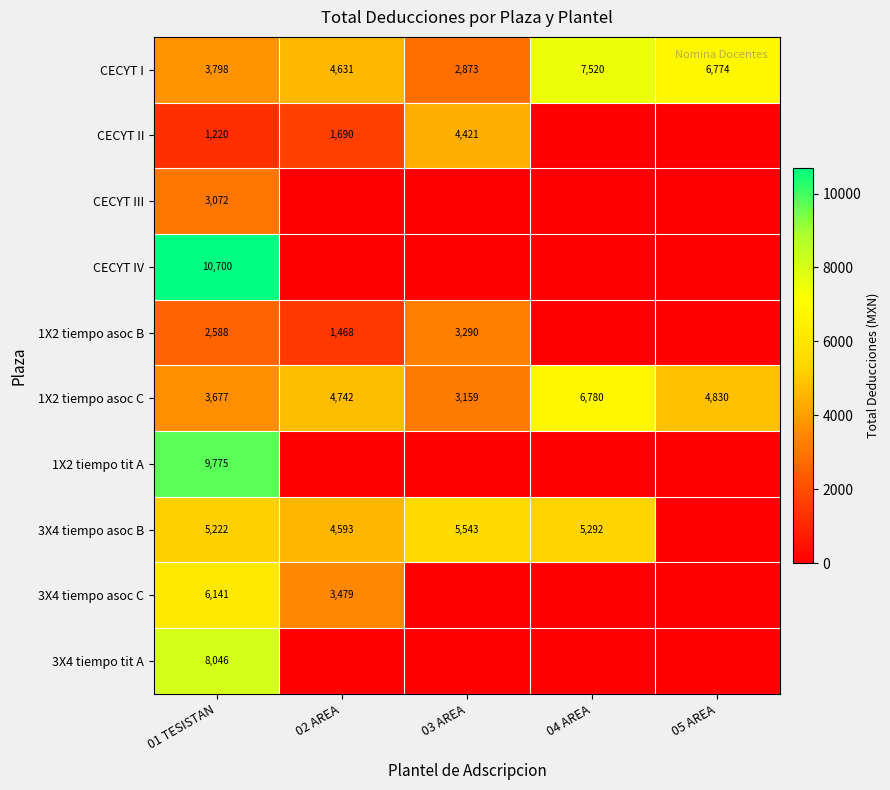

What is the spread (max minus min) of values at 01 TESISTAN?

9480